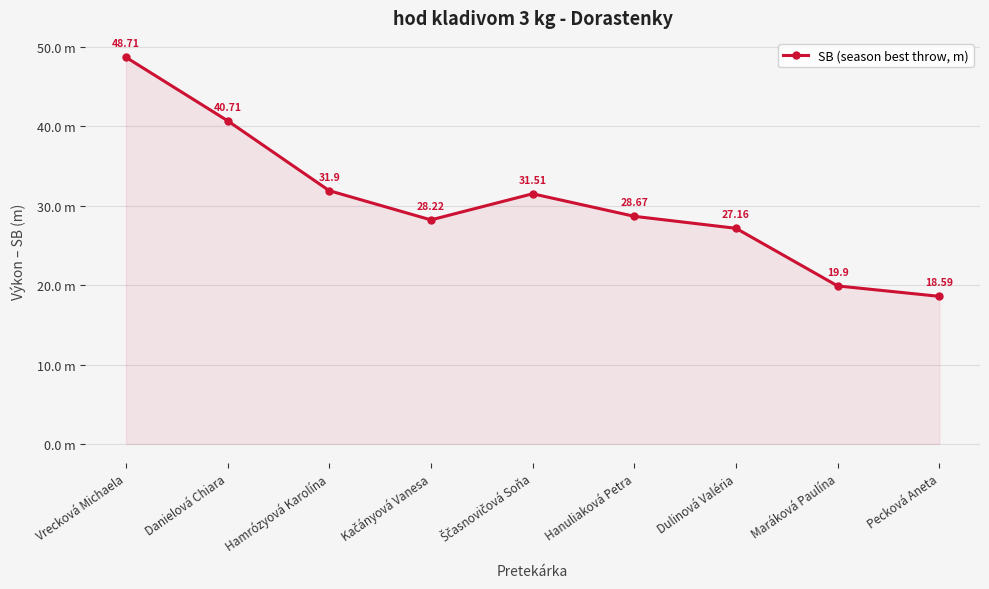

Does the chart have visible grid lines?

Yes